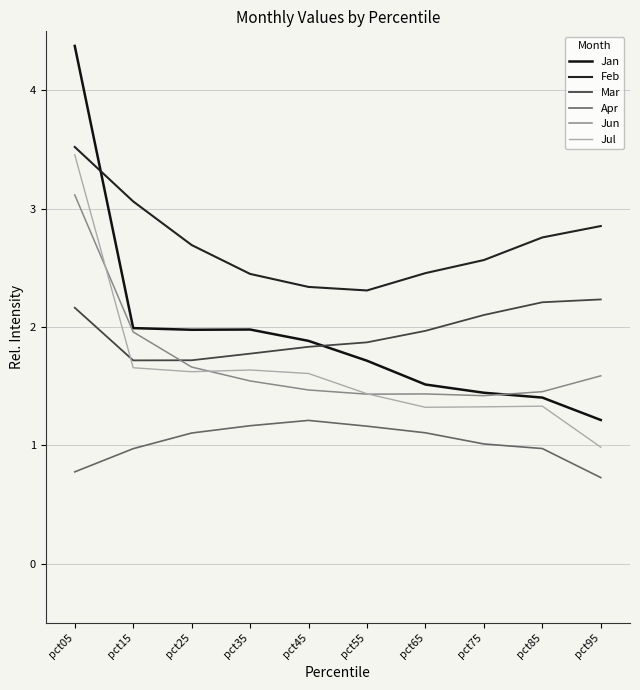

What is the difference between the second highest and second lowest values in the Jun series?

0.5